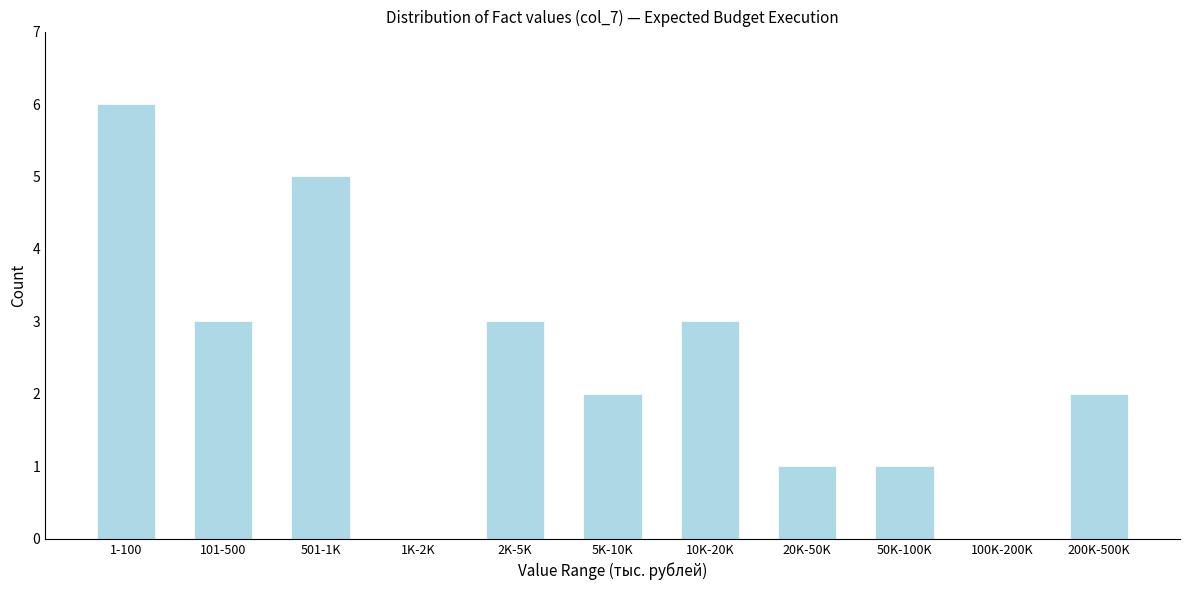

Reading right to left, list all the values displayed in this chart.

200K-500K=2	100K-200K=0	50K-100K=1	20K-50K=1	10K-20K=3	5K-10K=2	2K-5K=3	1K-2K=0	501-1K=5	101-500=3	1-100=6